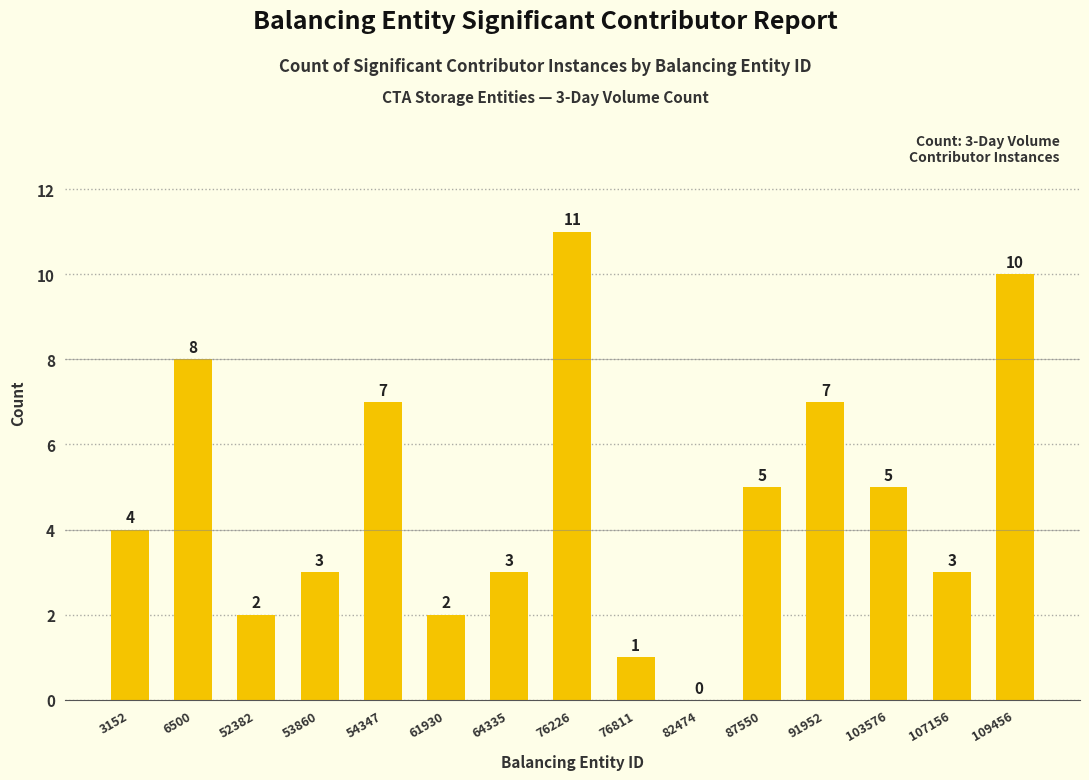

Are the bars horizontal?

No